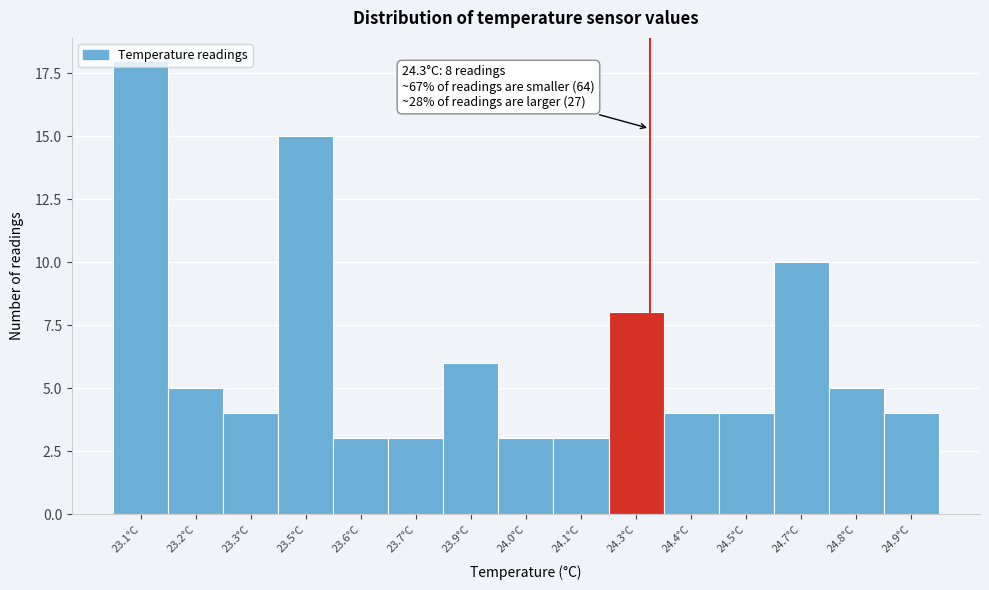

What is the minimum value shown in the chart?

3